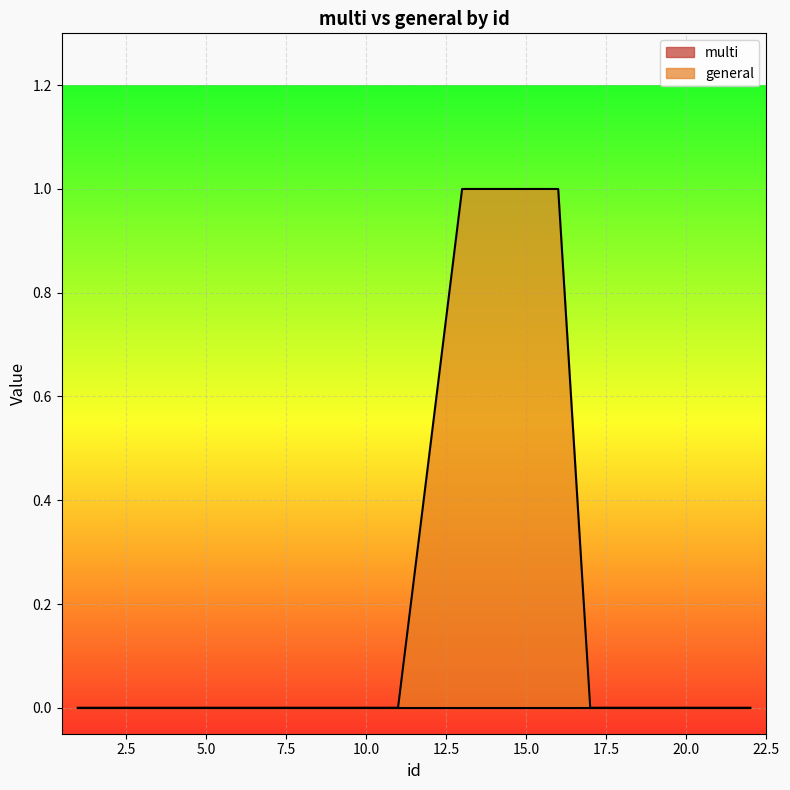

Where is the data nearest to the value 0?

1